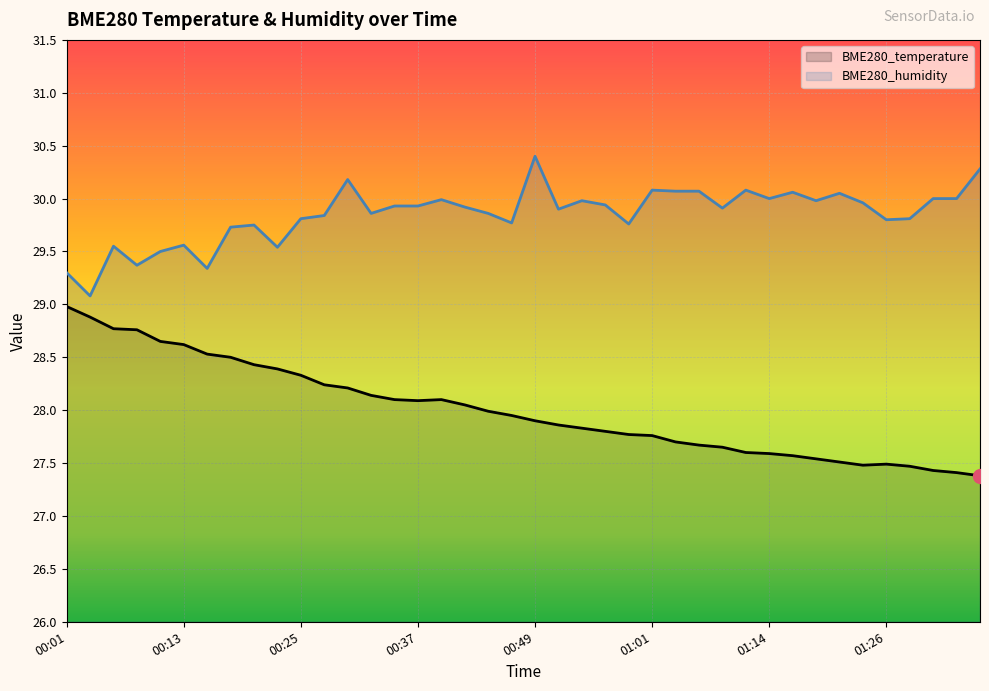

List the series in order of their peak value, lowest first.

BME280_temperature, BME280_humidity